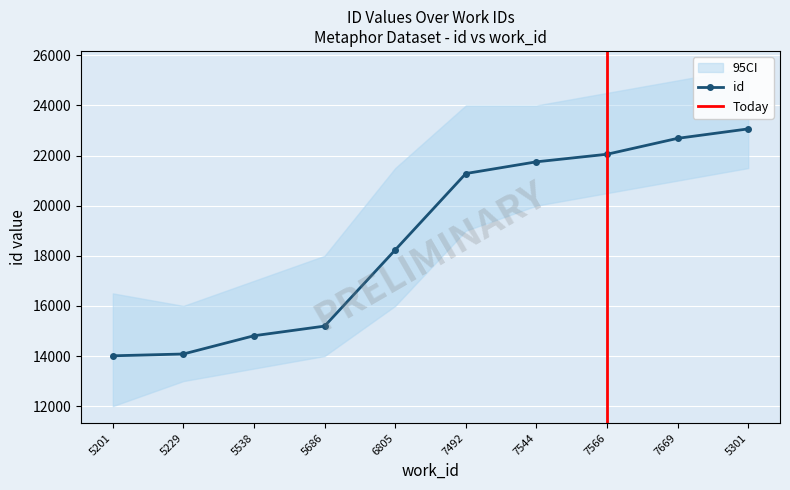

How many lines are shown in the chart?

1